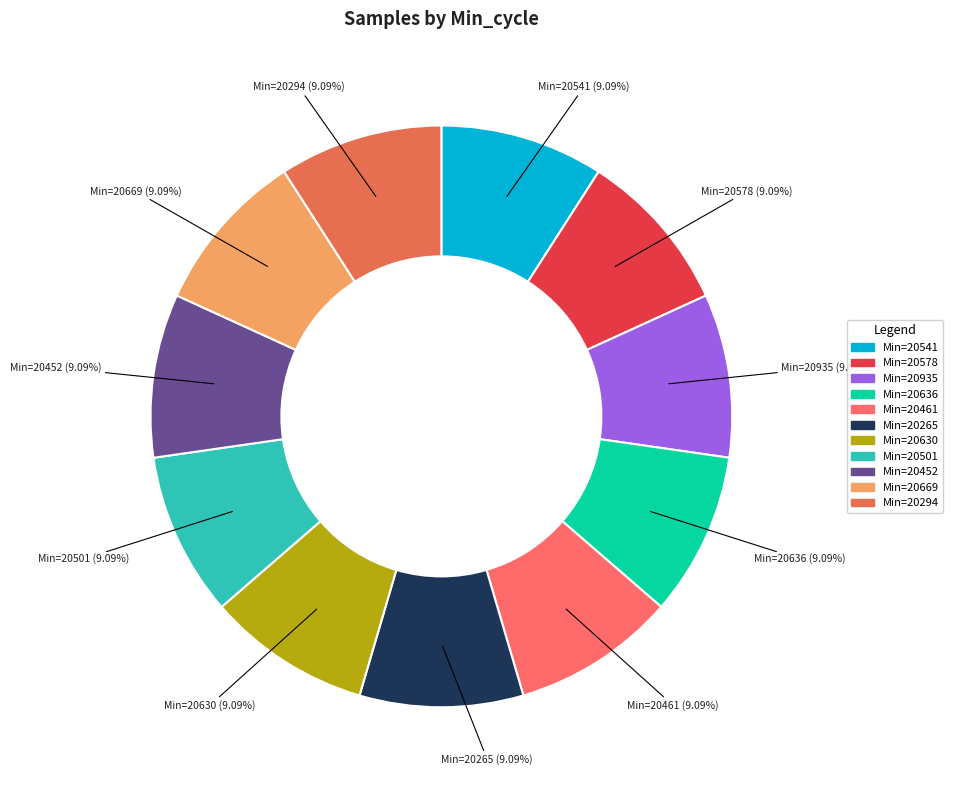

How many segments does this pie chart have?

11